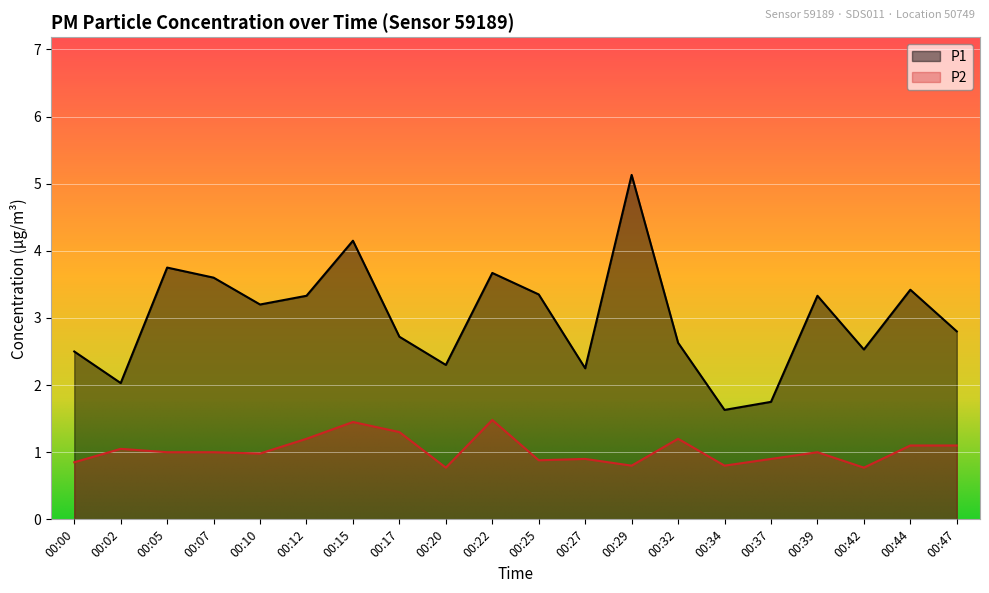

Which series has the largest total across all categories?

P1